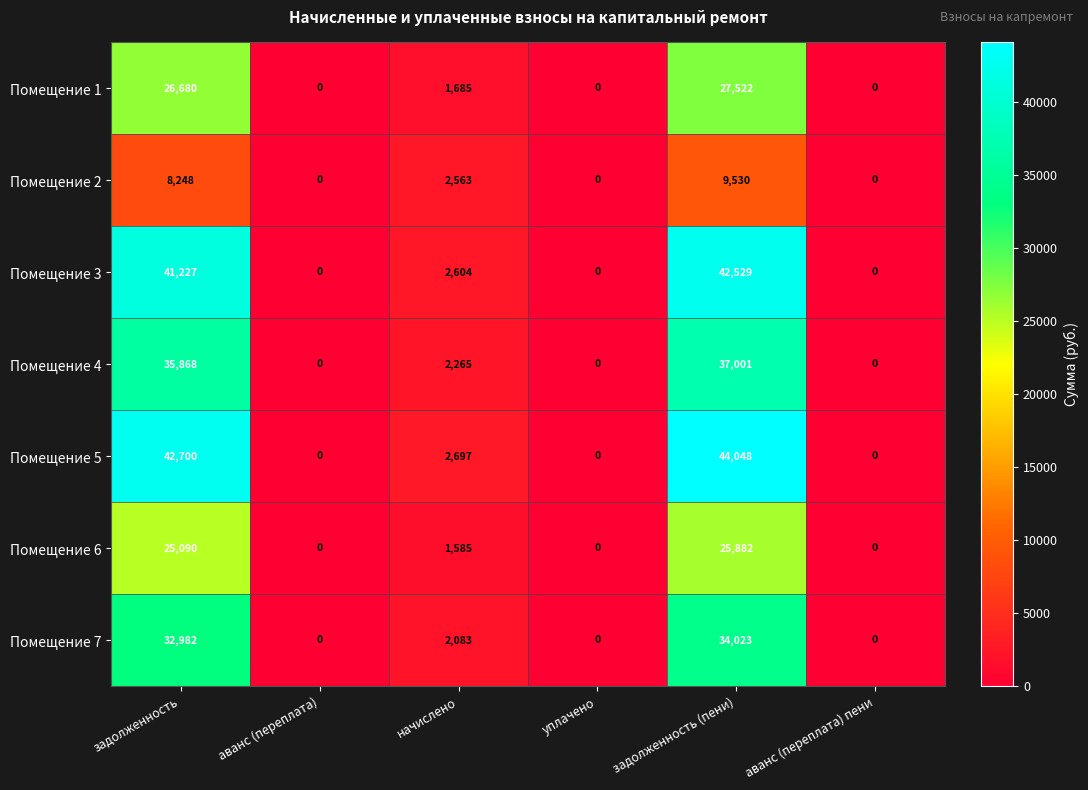

List the series in order of their peak value, highest first.

Помещение 5, Помещение 3, Помещение 4, Помещение 7, Помещение 1, Помещение 6, Помещение 2